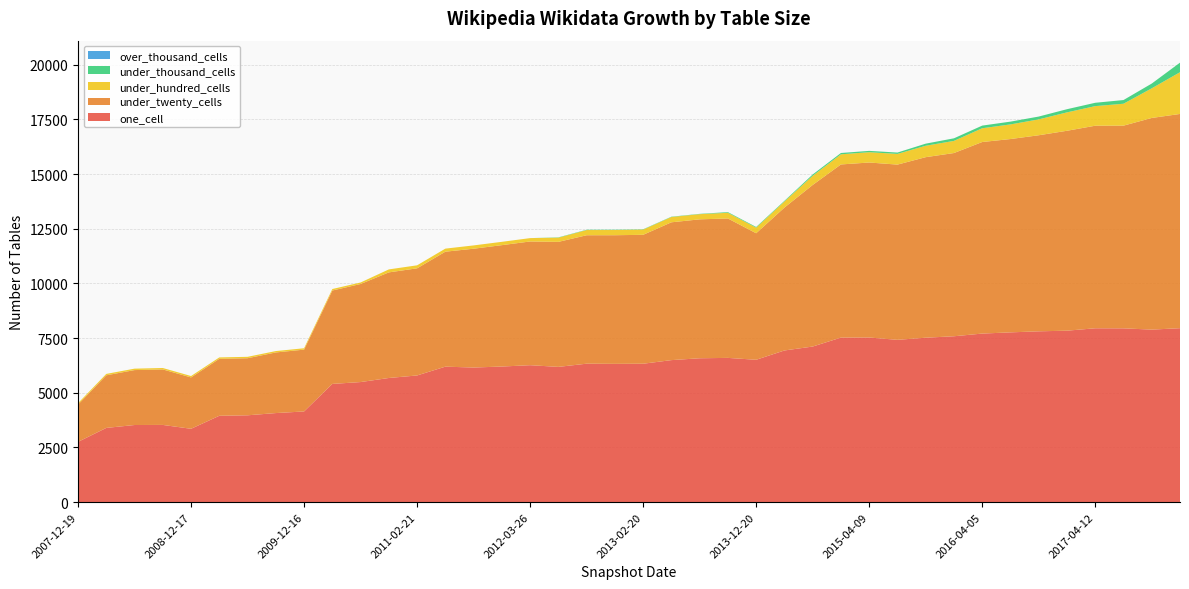

Reading left to right, list all the values displayed in this chart.

one_cell: 2757	3395	3528	3532	3355	3950	3972	4074	4148	5407	5492	5678	5794	6196	6156	6202	6263	6186	6332	6324	6330	6495	6580	6597	6511	6936	7116	7525	7529	7423	7520	7586	7709	7764	7812	7841	7951	7948	7890	7955
under_twenty_cells: 1707	2406	2512	2538	2349	2605	2610	2772	2827	4270	4484	4829	4899	5257	5433	5550	5657	5716	5873	5882	5895	6302	6352	6375	5785	6534	7388	7917	8002	8012	8255	8378	8759	8840	8965	9141	9262	9268	9678	9796
under_hundred_cells: 63	64	65	65	64	64	64	63	63	69	69	136	137	140	151	152	154	192	238	238	239	242	237	260	257	278	420	464	471	489	522	555	629	669	726	841	896	1002	1355	1908
under_thousand_cells: 0	0	0	0	0	0	0	0	0	0	0	0	0	0	0	0	0	14	14	14	14	14	14	30	30	30	59	60	61	62	96	118	121	127	129	145	153	169	218	438
over_thousand_cells: 0	0	0	0	0	0	0	0	0	0	0	0	0	0	0	0	0	0	0	0	0	0	0	0	0	0	0	0	0	0	0	0	0	0	0	0	0	0	0	0